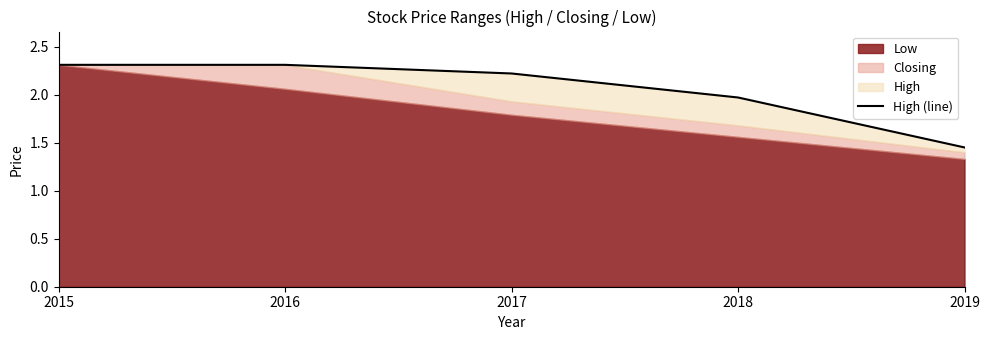

What is the maximum value shown in the chart?

2.3